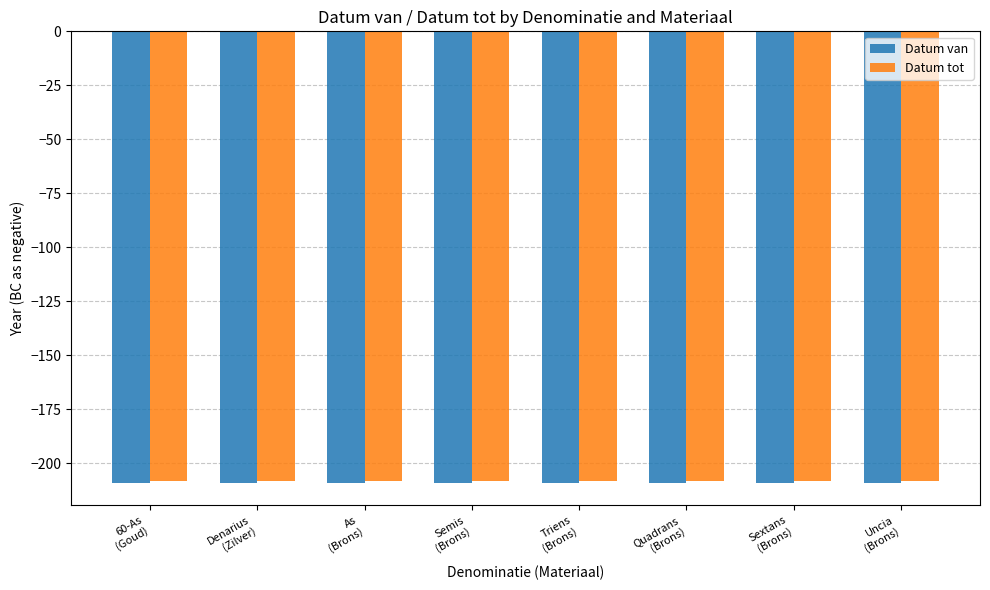

At which label is Datum van closest to -209?

60-As
(Goud)